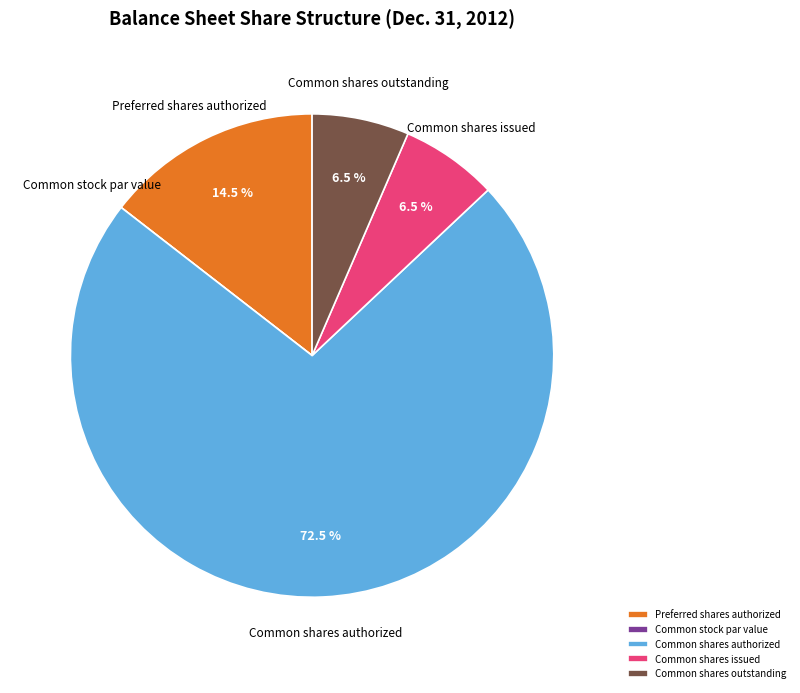

Which has a higher value, Common shares authorized or Common shares outstanding?

Common shares authorized